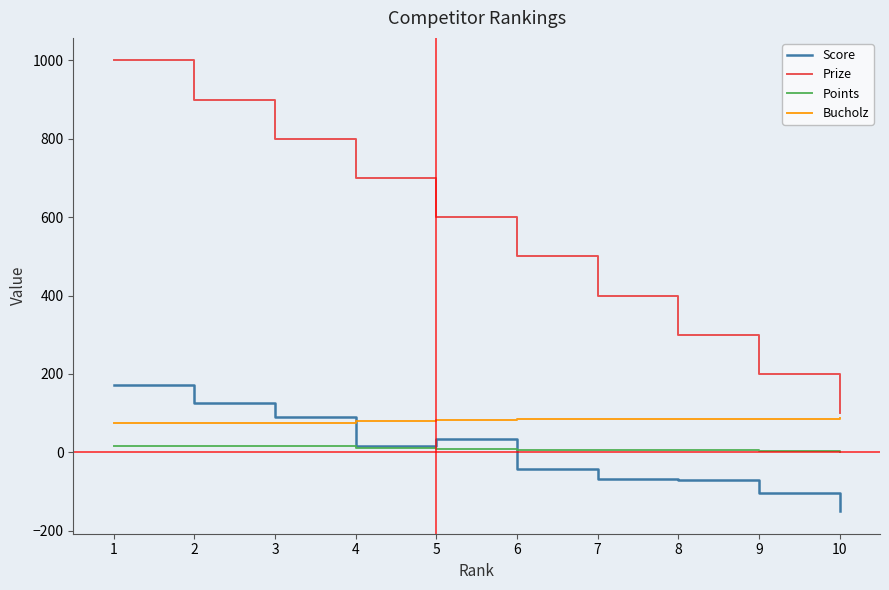

List the series in order of their peak value, lowest first.

Points, Bucholz, Score, Prize